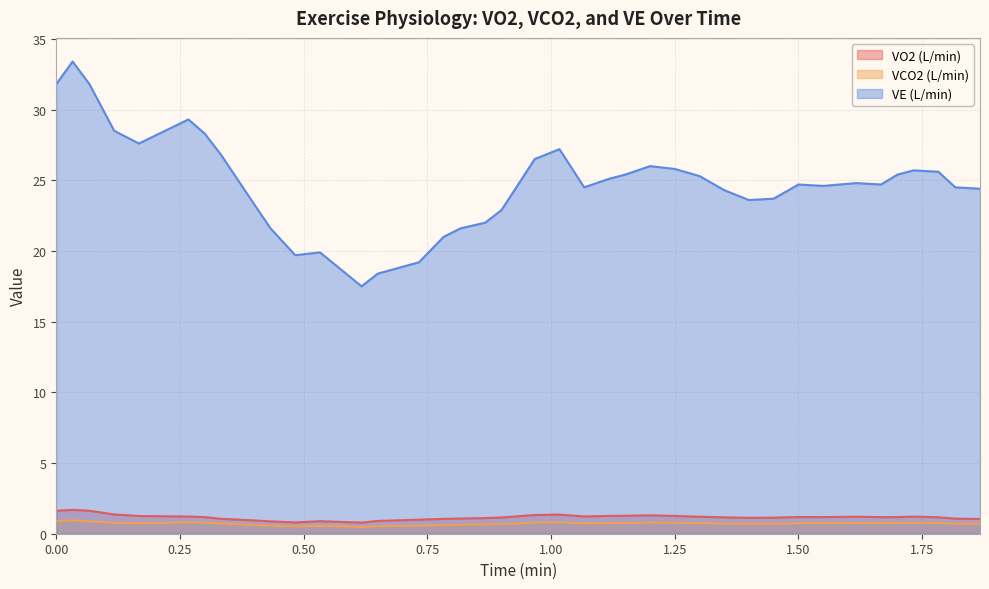

What is the sum of all VE (L/min) values?

966.4